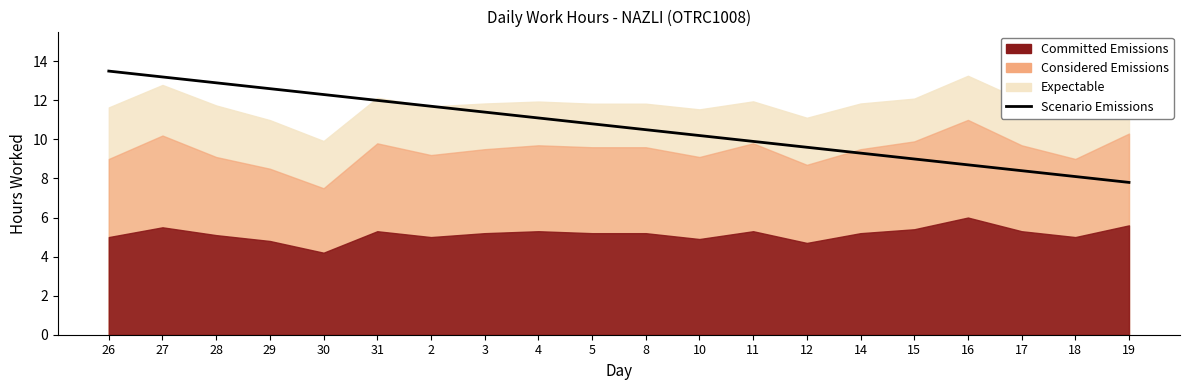

The chart shows a value of 2.3 at 8. True or false?

False